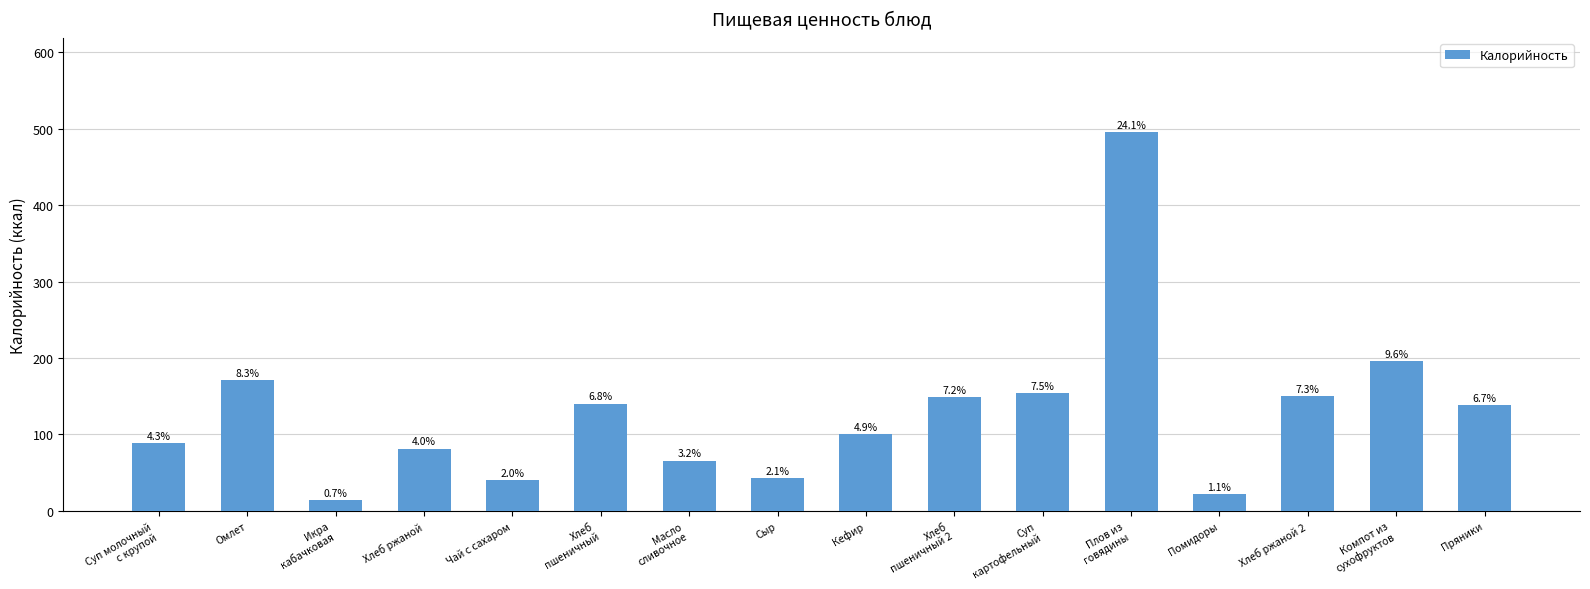

How many bars are there in total?

16